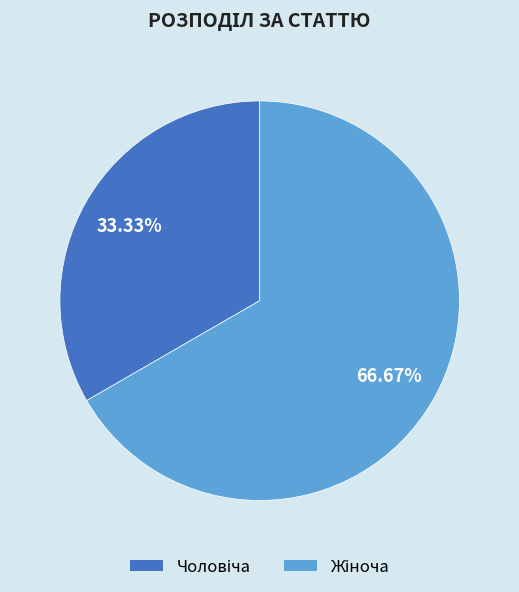

Does any single category account for the majority?

Yes